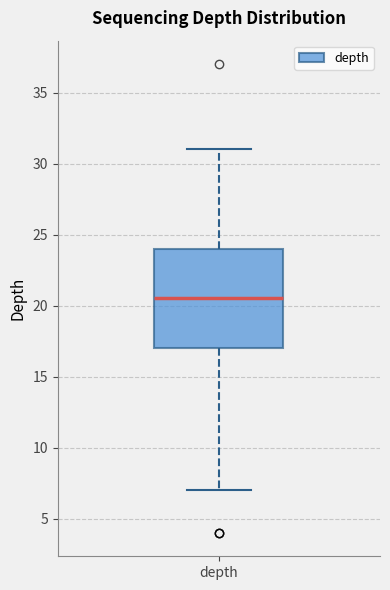

Where is the lower edge of the box for depth on the y-axis? The values are not printed on the chart, so give them approximately, as read against the axis.

17.0